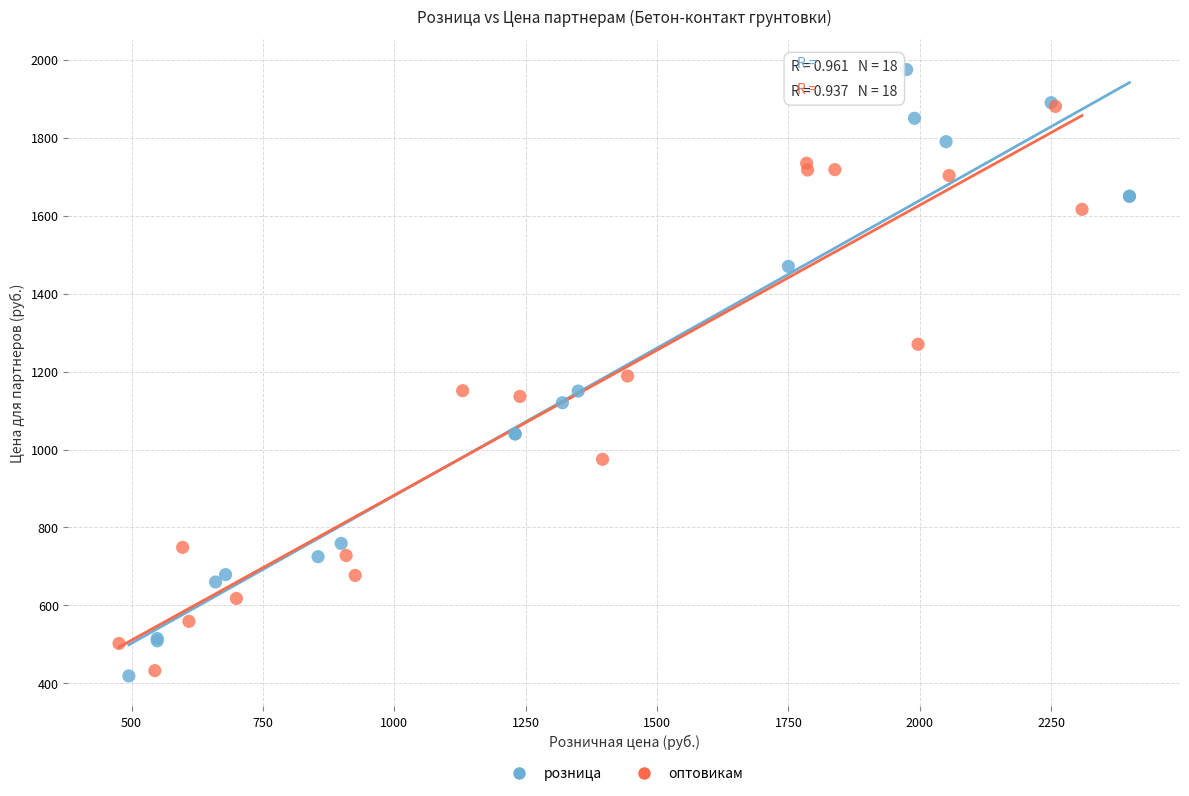

Which series reaches the maximum Y coordinate?

розница